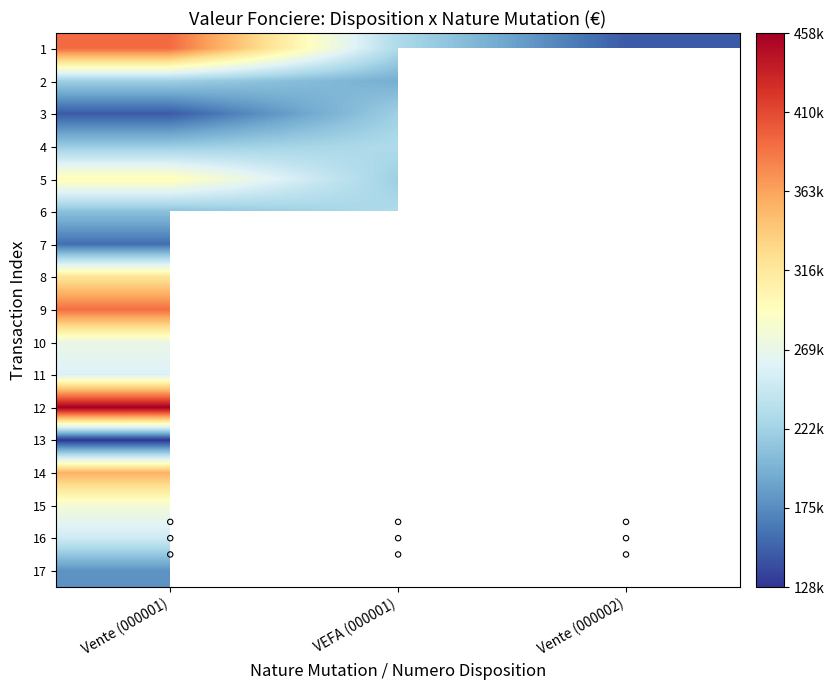

Rank the series by their average value, from highest to lowest.

000001_Vente, 000001_Vente en l etat futur d achevement, 000002_Vente